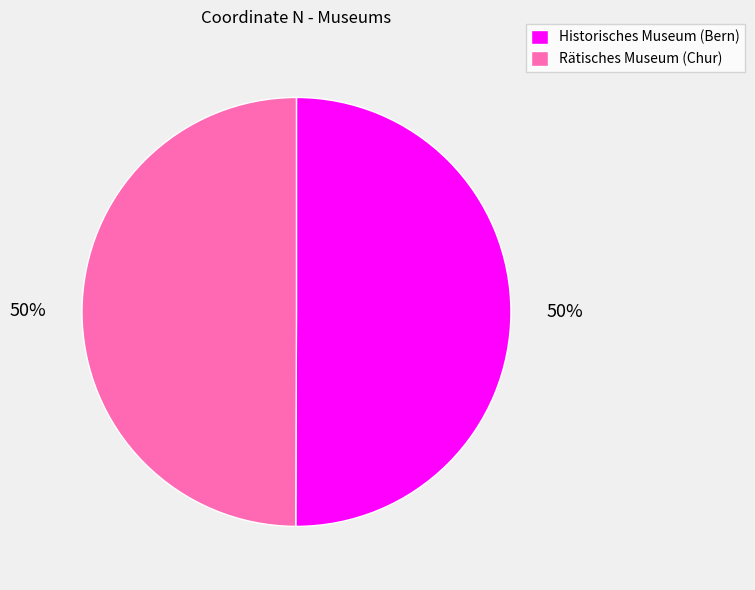

To the nearest percent, what is the average slice percentage?

50%